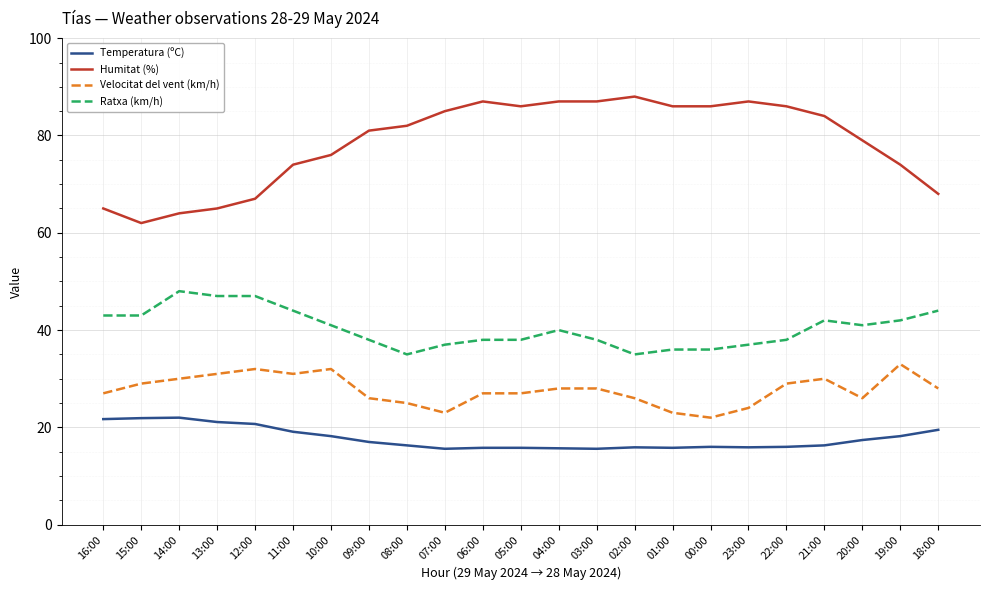

What is the difference between the Ratxa (km/h) values at 22:00 and 23:00?

1.0